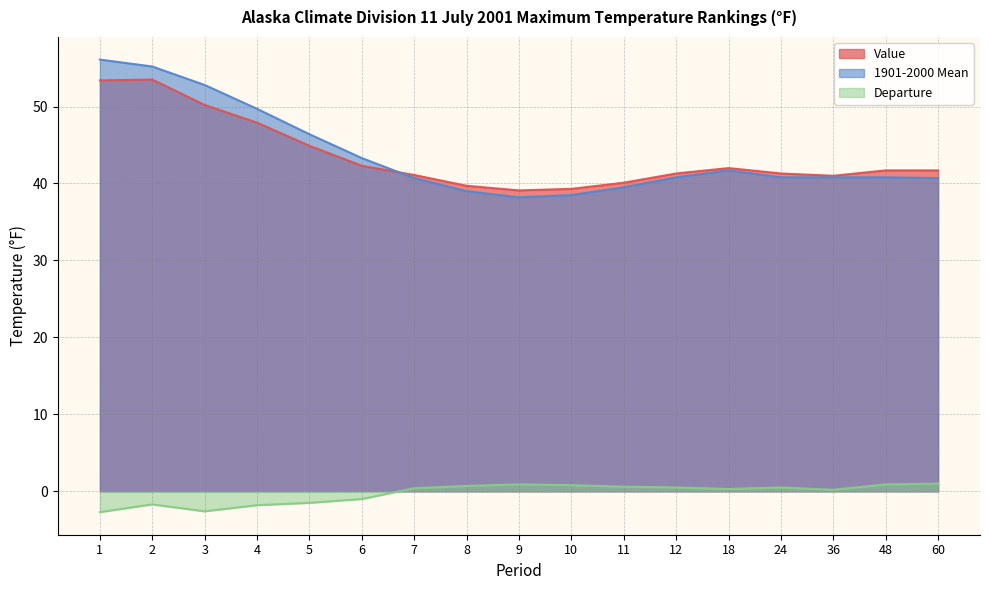

In Value, how many points are lower than both neighbors (excluding endpoints)?

2